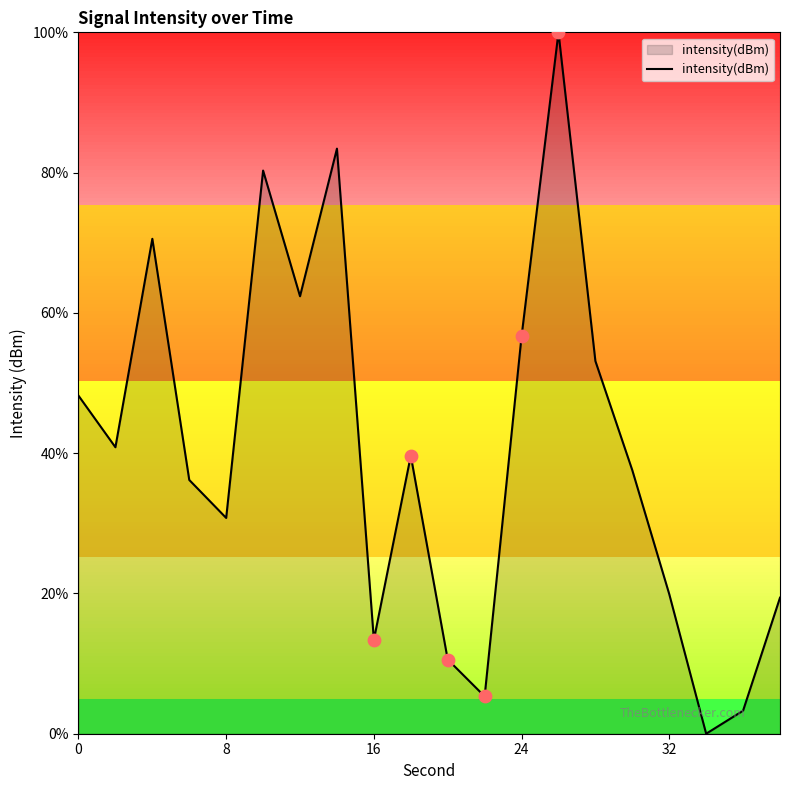

What is the maximum value shown in the chart?

100.0